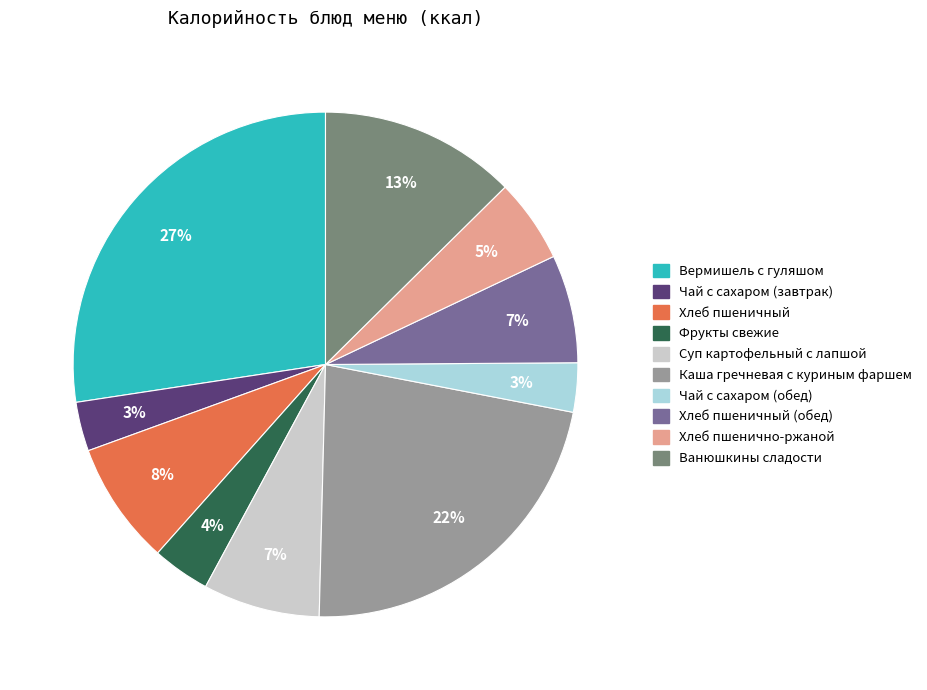

Is there any slice that represents more than half of the pie?

No